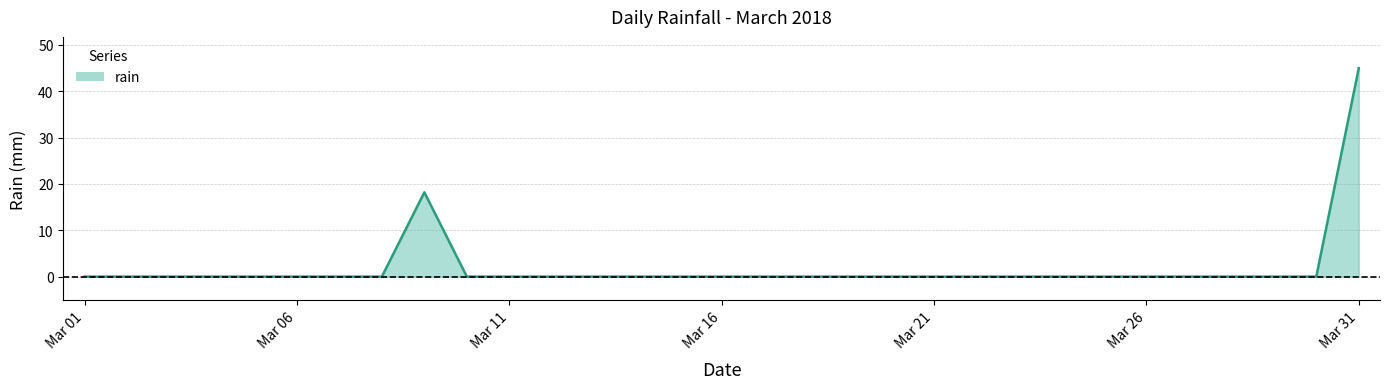

What is the greatest value displayed?

45.0